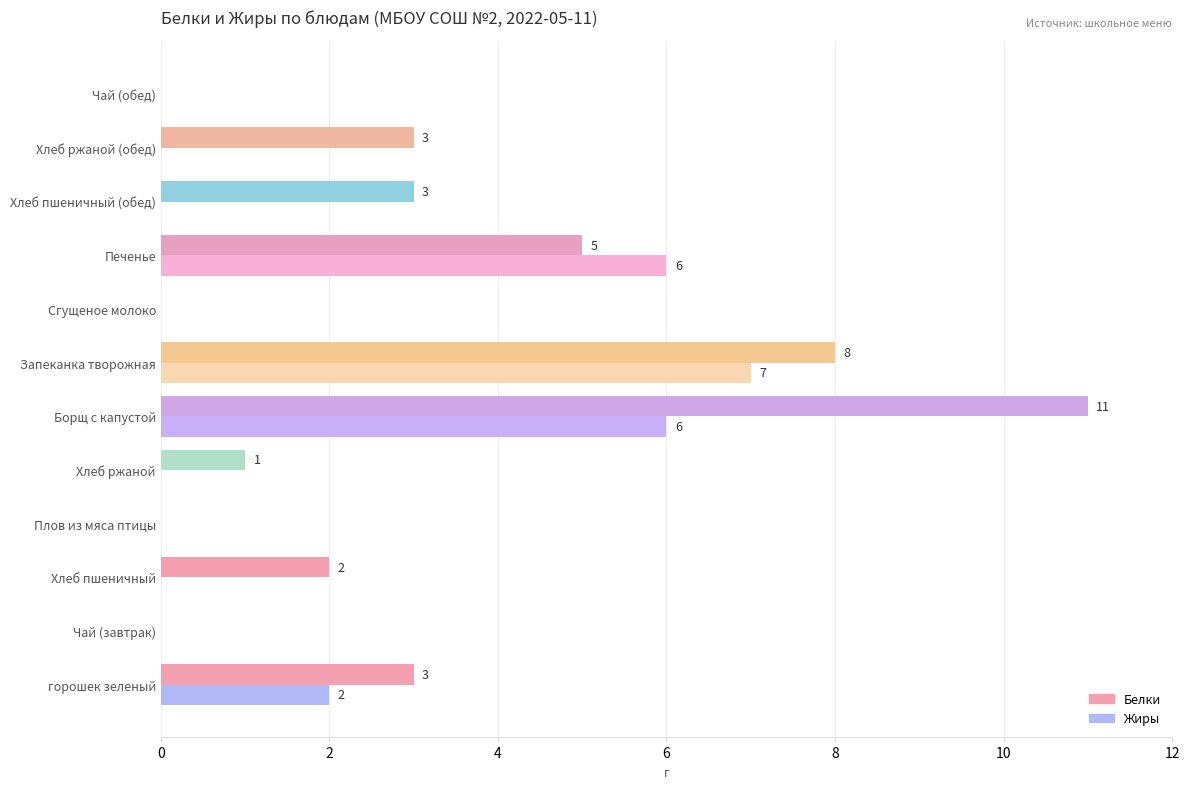

The value of Жиры at Хлеб ржаной (обед) is 4. True or false?

False